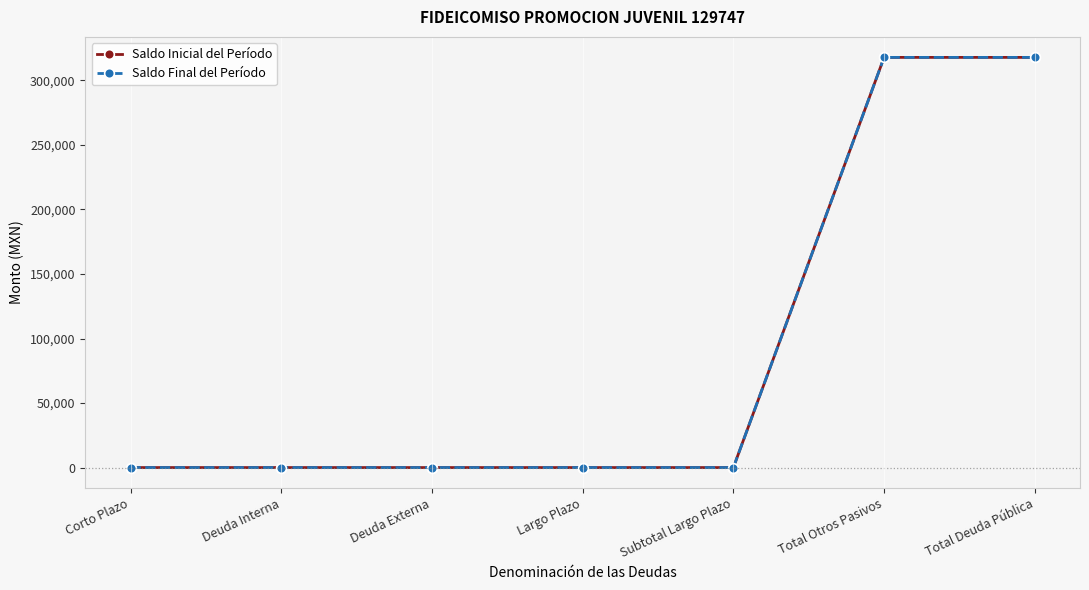

What is the maximum value shown in the chart?

317862.8